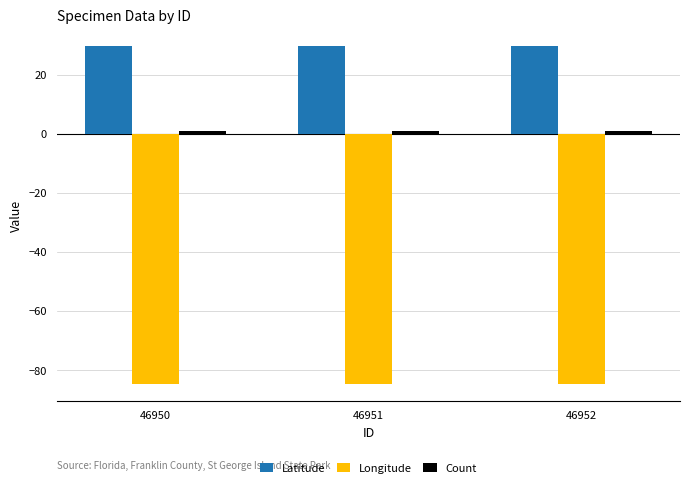

Which series has the largest total across all categories?

Latitude